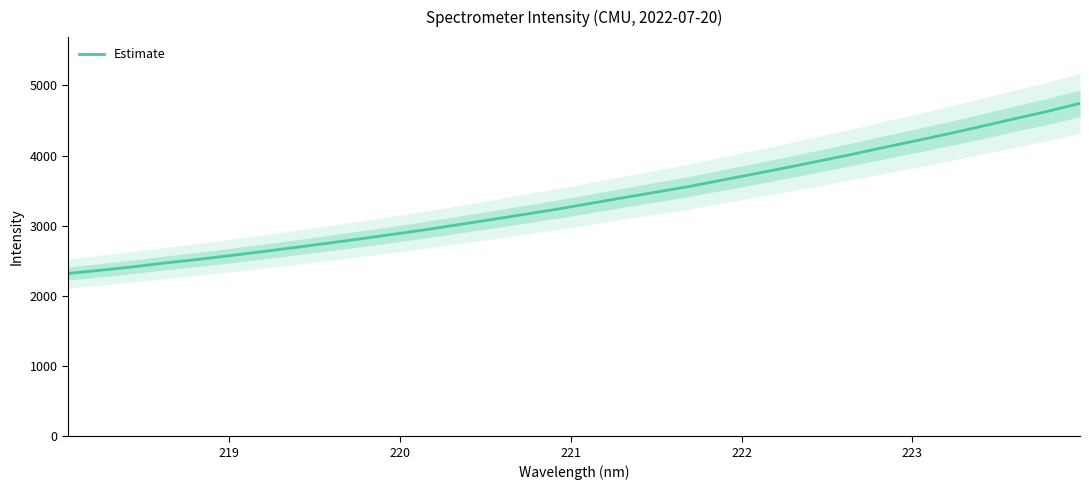

What is the maximum value for Estimate?

4744.9